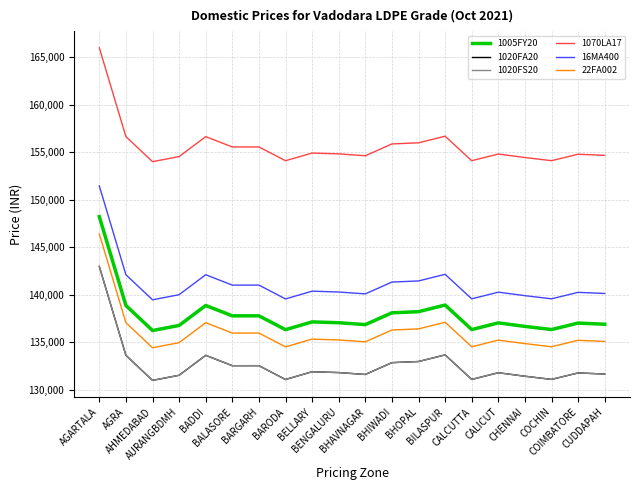

Reading left to right, what are all the values shown in this chart?

1005FY20: 148222	138880	136246	136782	138880	137790	137792	136338	137153	137066	136867	138110	138228	138925	136347	137050	136681	136350	137030	136909
1020FA20: 142982	133640	131006	131542	133640	132550	132552	131098	131913	131826	131627	132870	132988	133685	131107	131810	131441	131110	131790	131669
1020FS20: 142982	133640	131006	131542	133640	132550	132552	131098	131913	131826	131627	132870	132988	133685	131107	131810	131441	131110	131790	131669
1070LA17: 165972	156630	153996	154532	156630	155540	155542	154098	154903	154816	154617	155860	155978	156675	154097	154800	154431	154100	154780	154659
16MA400: 151452	142110	139476	140012	142110	141020	141022	139568	140383	140296	140097	141340	141458	142155	139577	140280	139911	139580	140260	140139
22FA002: 146412	137070	134436	134972	137070	135980	135982	134528	135343	135256	135057	136300	136418	137115	134537	135240	134871	134540	135220	135099